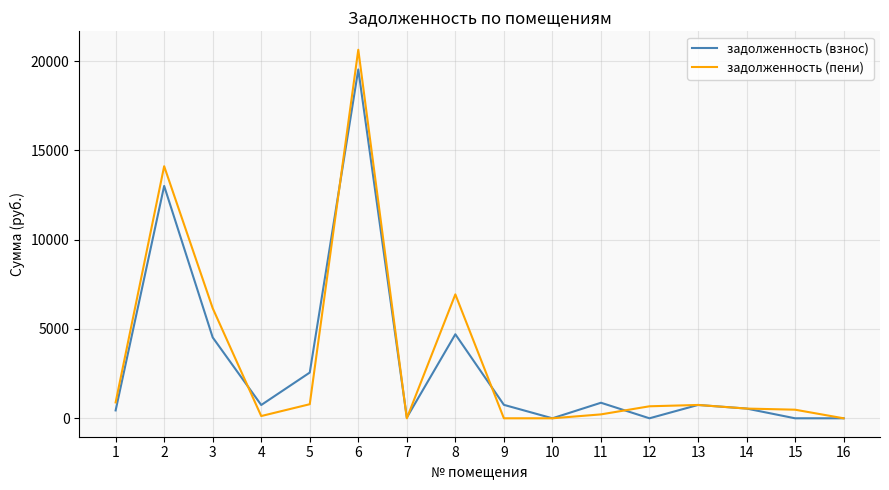

What is the average value of the задолженность (взнос) series?

3029.1